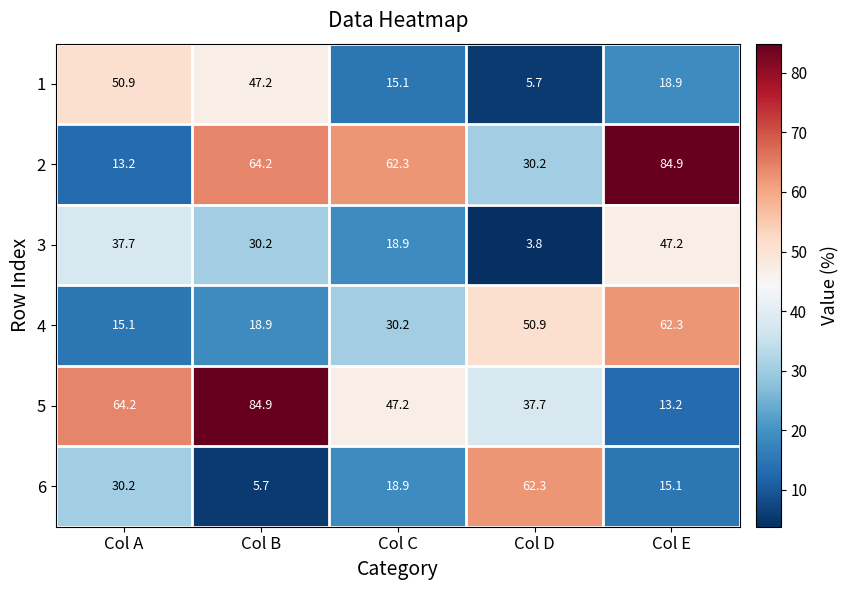

At Col E, list the series in order from largest to smallest.

2, 4, 3, 1, 6, 5